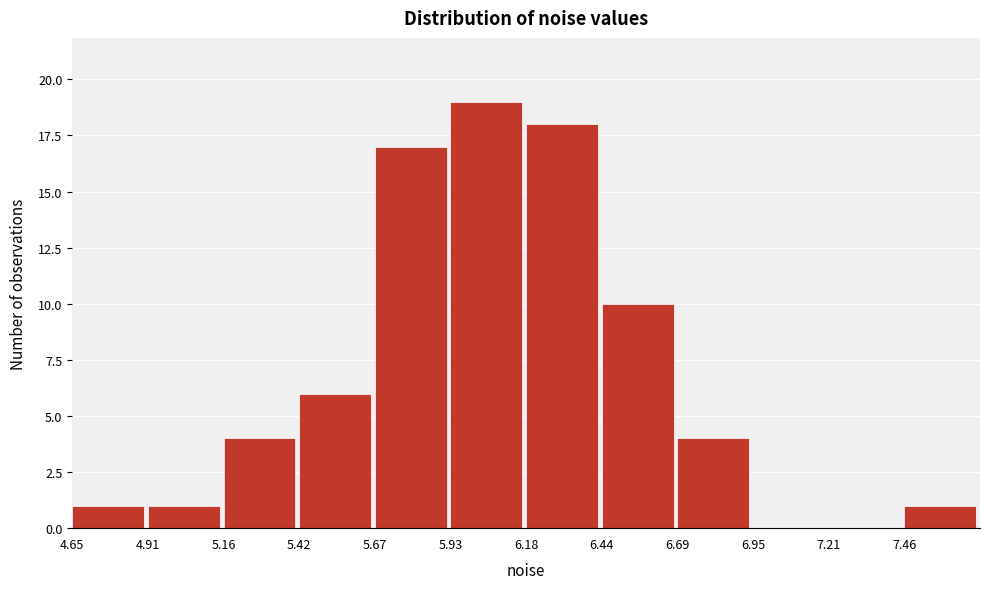

What is the height of the bar covering 5.65 to 5.95 on the x-axis? Neither the bar edges nor the heights are printed on the chart, so give them approximately, as read against the axes.

17